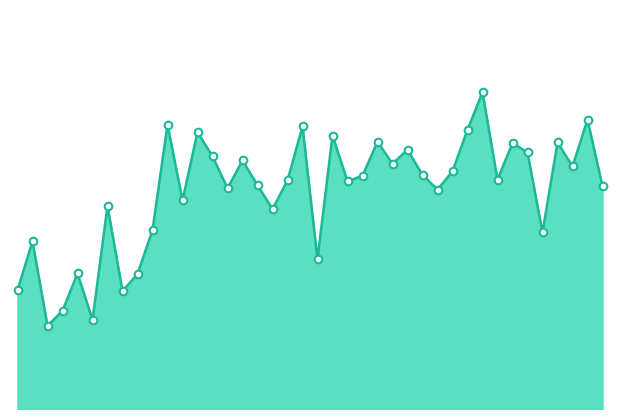

Does the chart have visible grid lines?

No